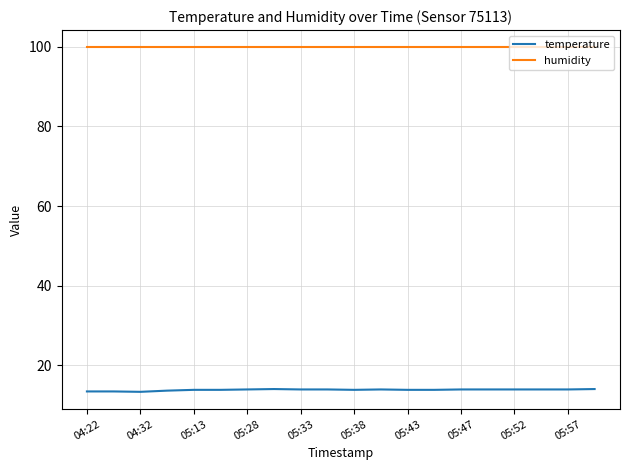

Which series has the largest range (max minus min)?

temperature